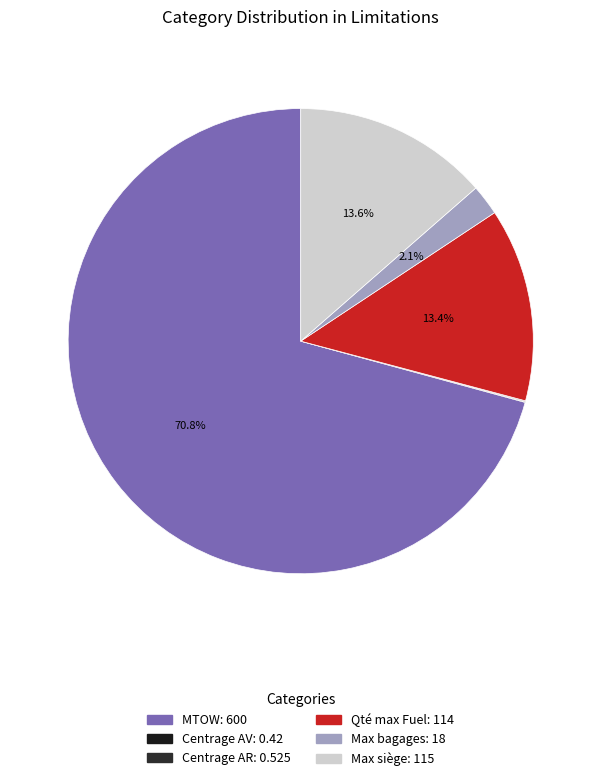

Is there a majority slice in this chart?

Yes